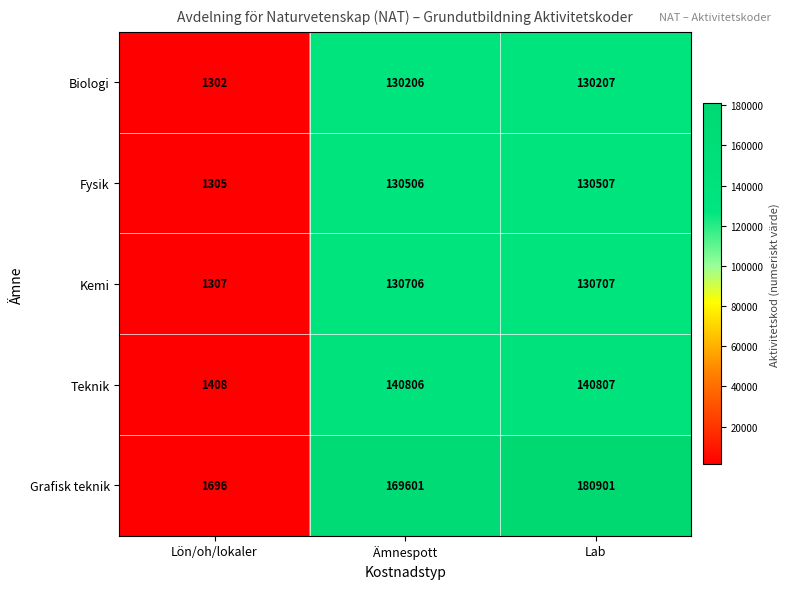

Reading right to left, list all the values displayed in this chart.

Biologi: 130207	130206	1302
Fysik: 130507	130506	1305
Kemi: 130707	130706	1307
Teknik: 140807	140806	1408
Grafisk teknik: 180901	169601	1696